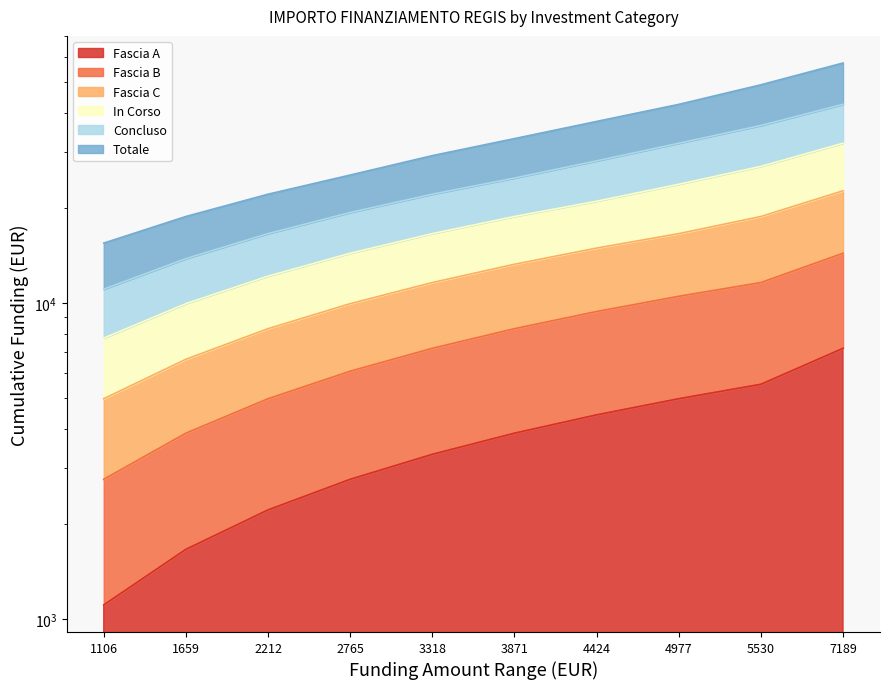

Is the value of Fascia B at 2212 greater than the value of In Corso at 2765?

No